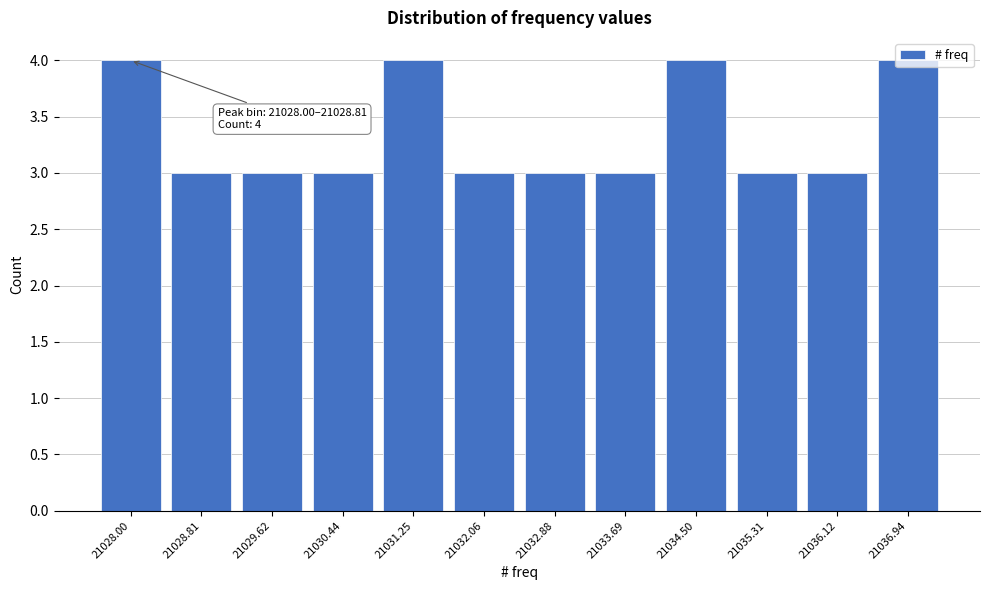

Is it true that the value at 21028.00 is 4?

True